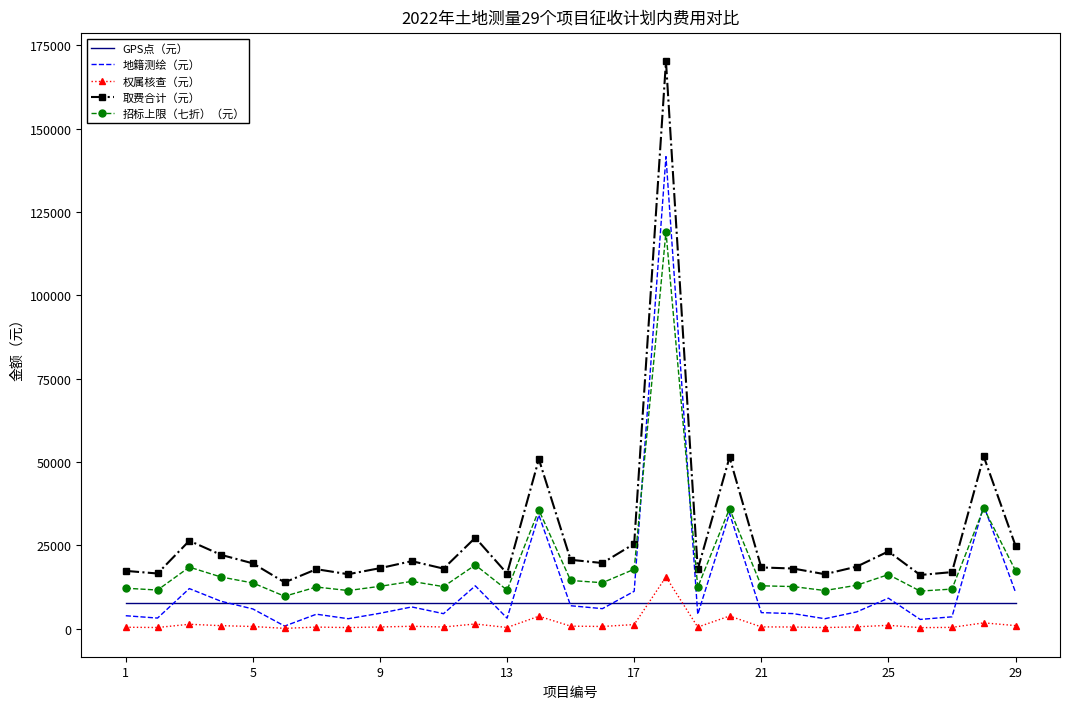

What is the average value of the 取费合计（元） series?

27945.5